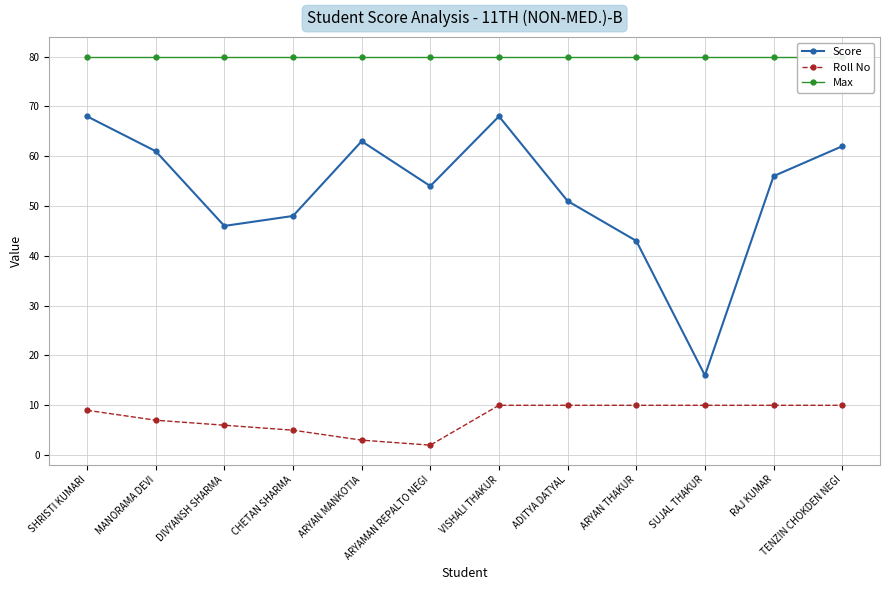

What position from the right is ARYAN MANKOTIA?

8